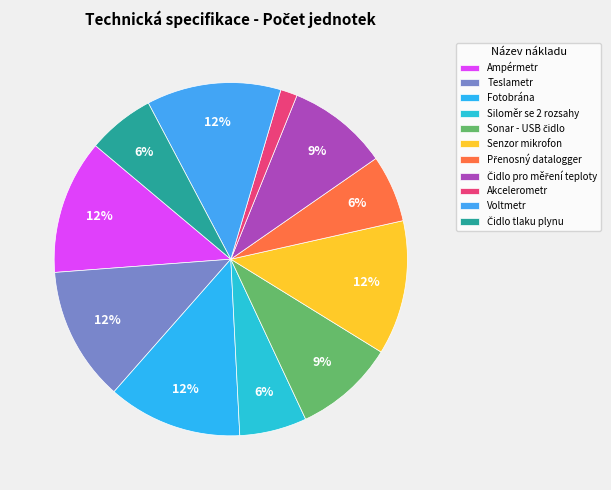

To the nearest percent, what portion does Čidlo tlaku plynu represent?

6%